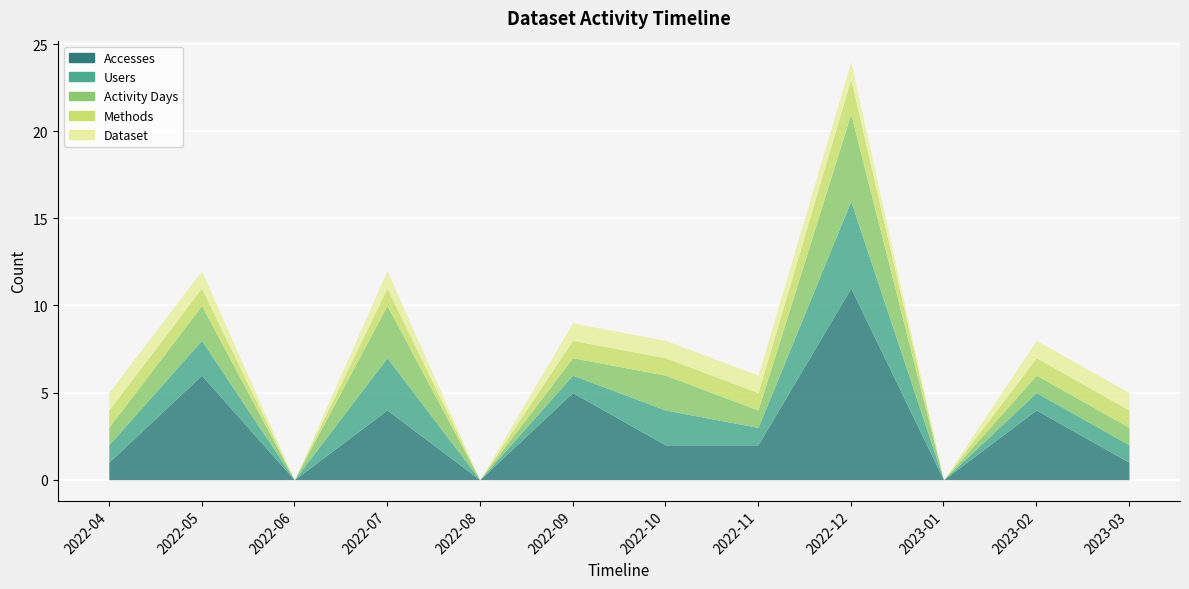

How many lines are shown in the chart?

5